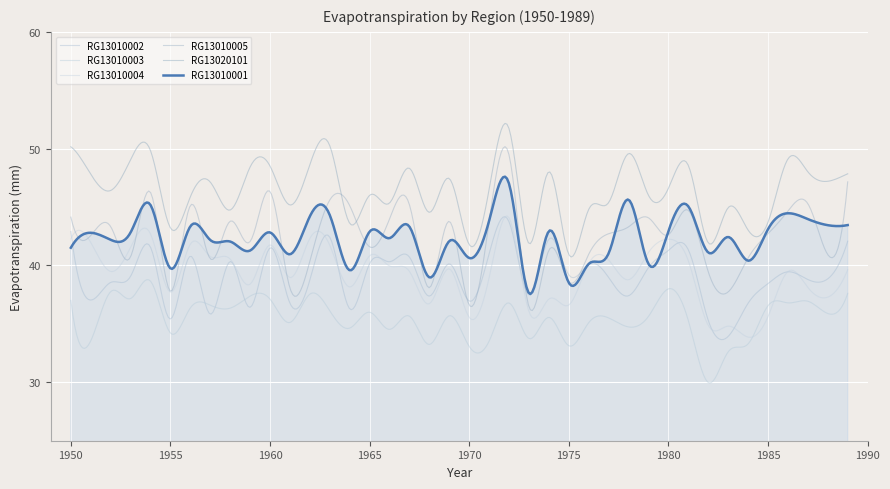

True or false: RG13010002 and RG13010005 cross at least once.

True